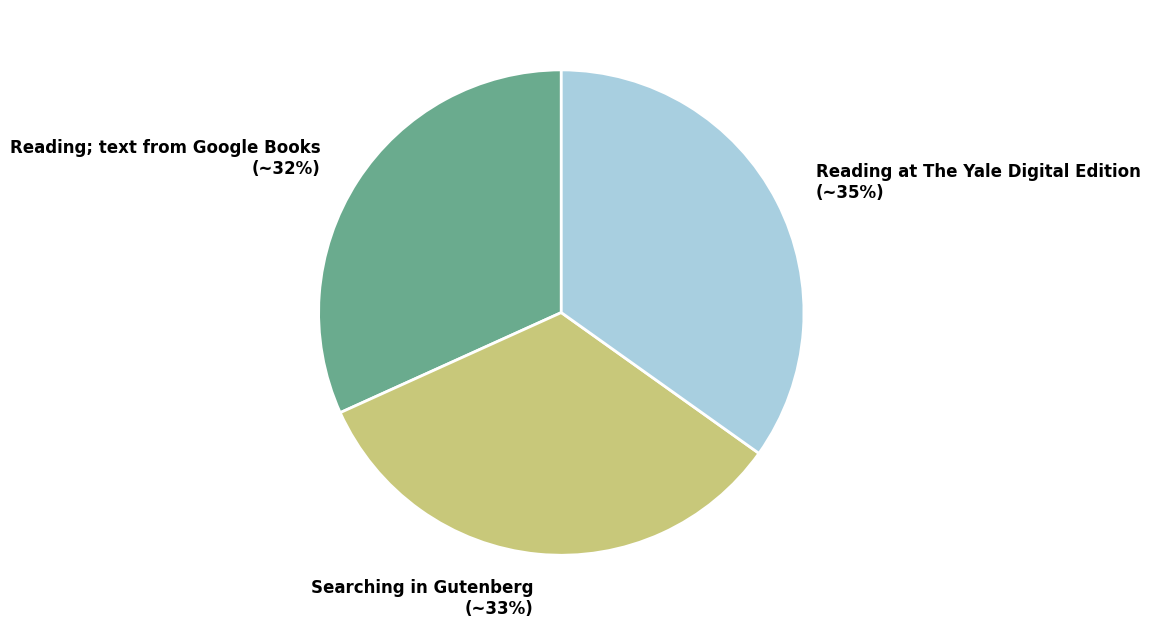

Is Reading; text from Google Books the majority of the pie?

No